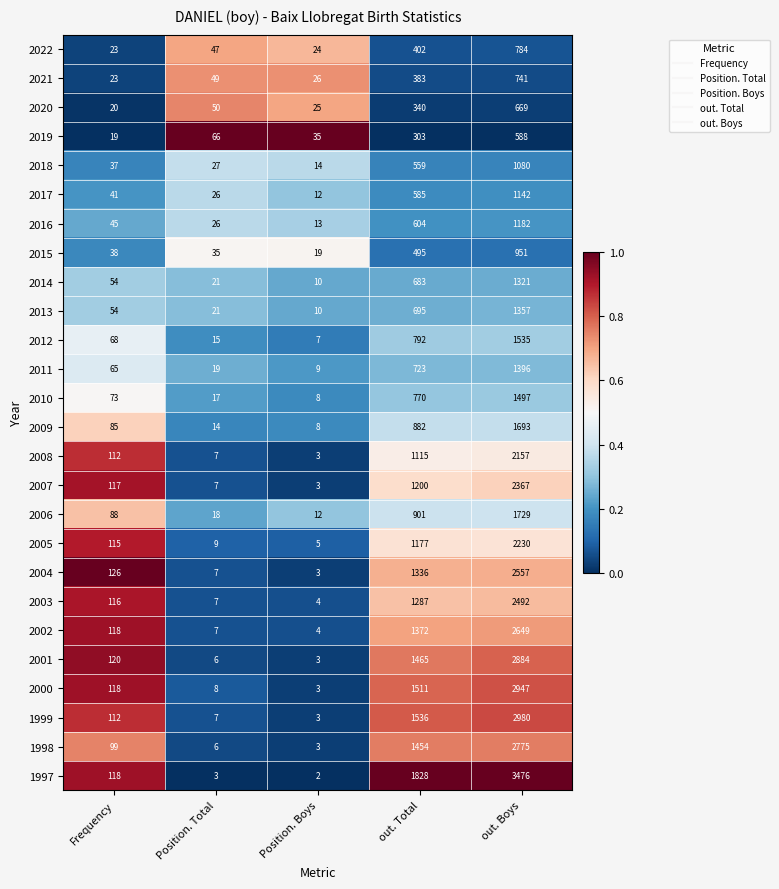

The 2003 series shows 392 at out. Total. True or false?

False